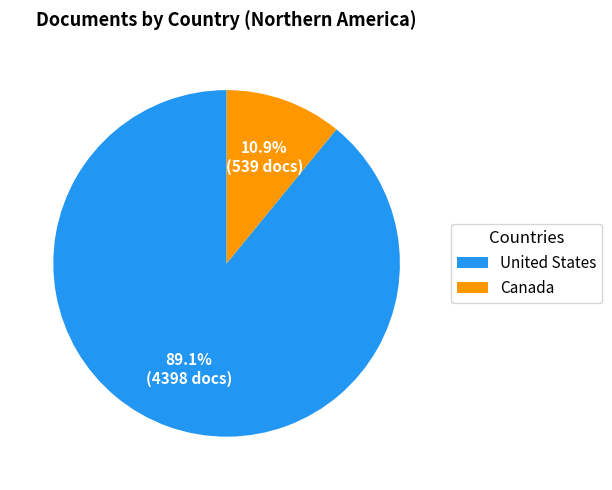

Which category has the smallest portion of the pie?

Canada